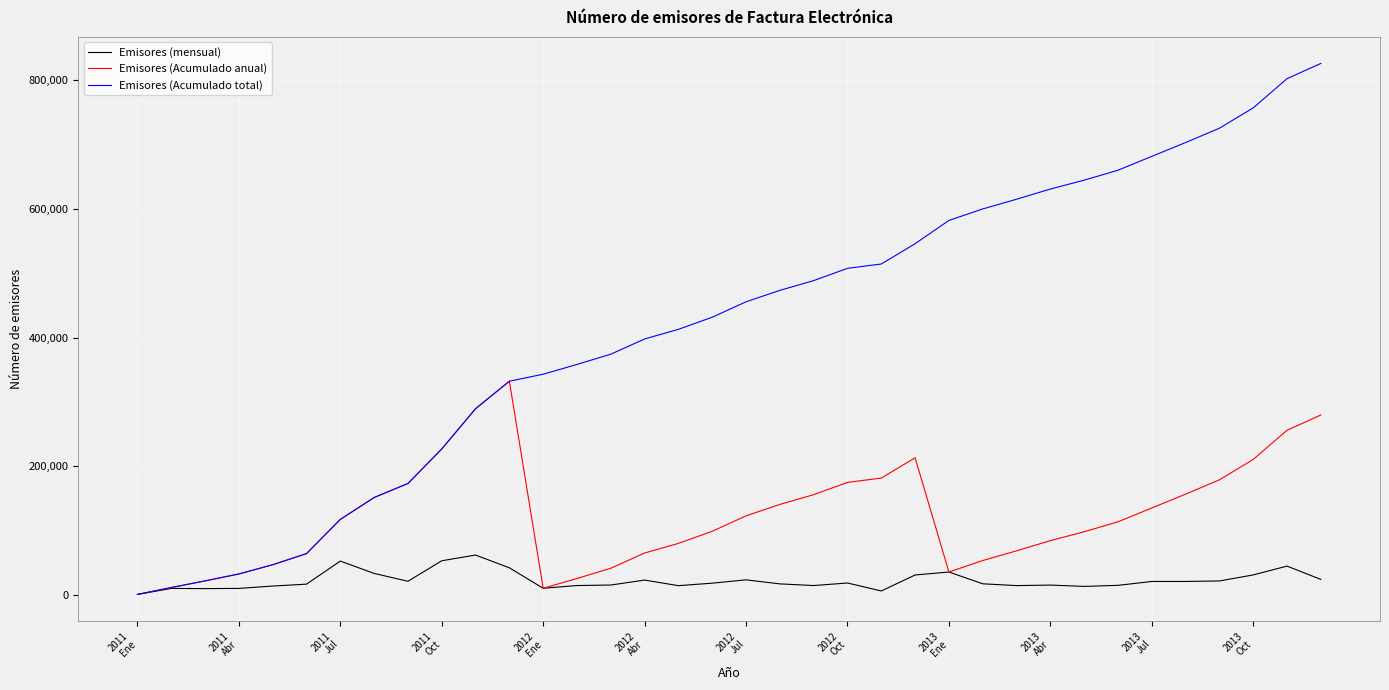

Which series has the largest total across all categories?

Emisores (Acumulado total)